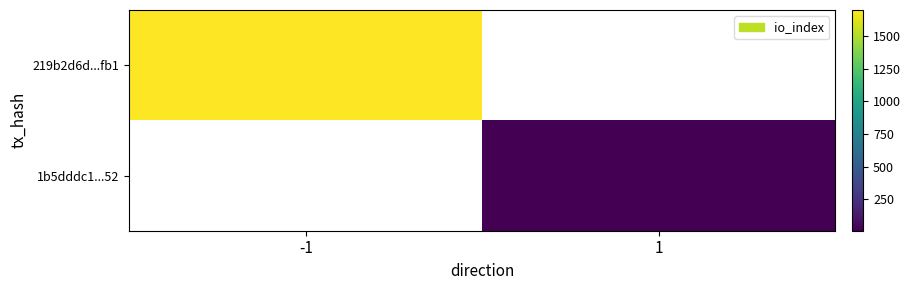

Which label corresponds to the largest value in the chart?

-1